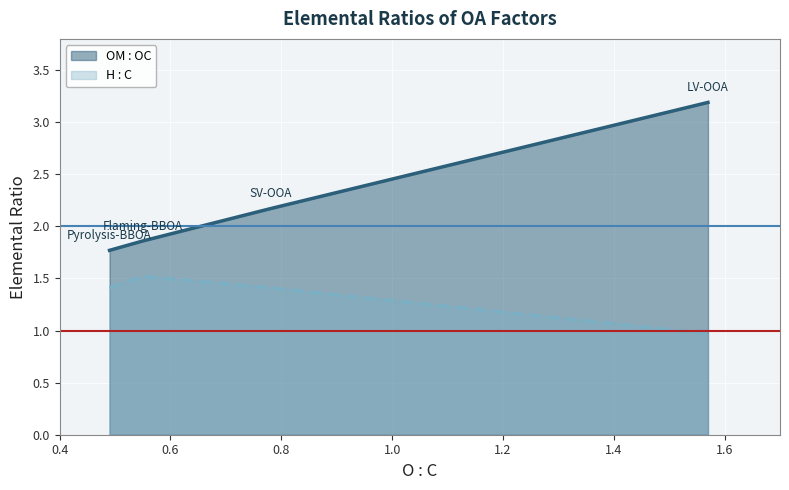

What is the total value across all series at SV-OOA?

3.6